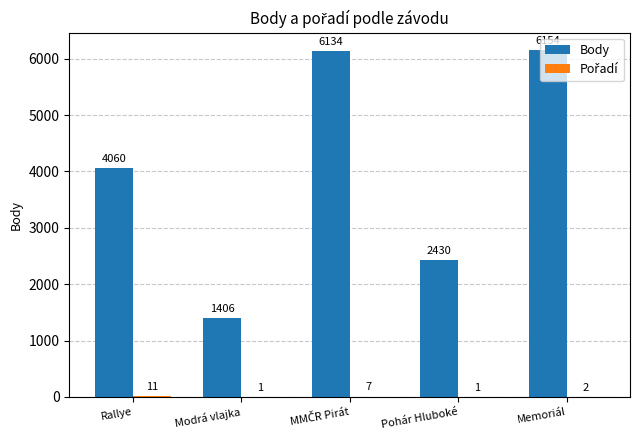

Between Modrá vlajka and Memoriál, which series saw the biggest shift?

Body